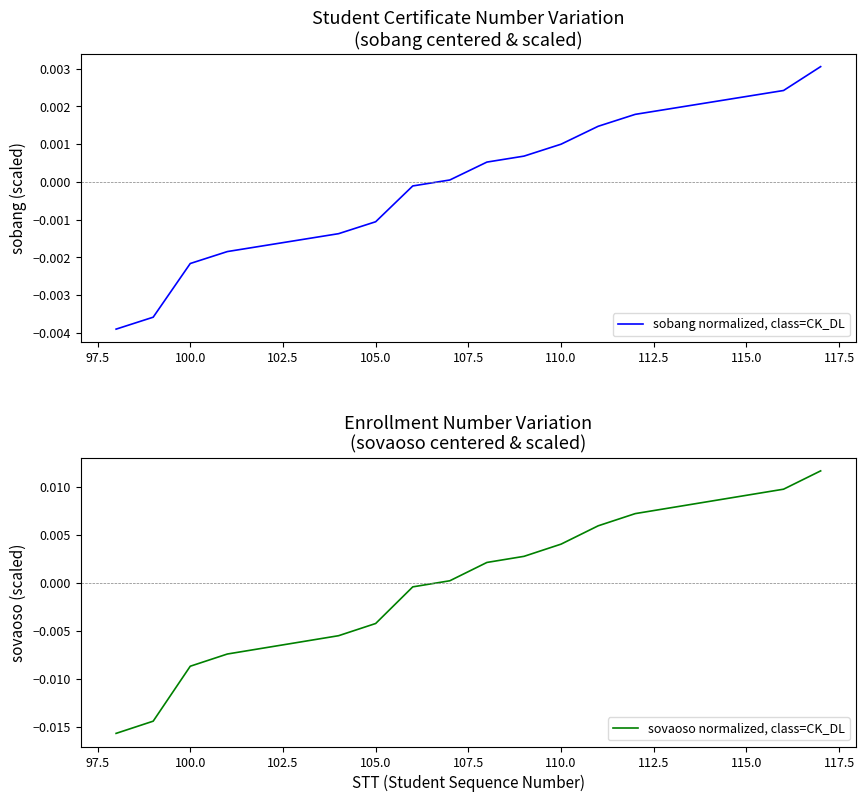

The sovaoso normalized, class=CK_DL series shows -0.0 at 110.0. True or false?

True